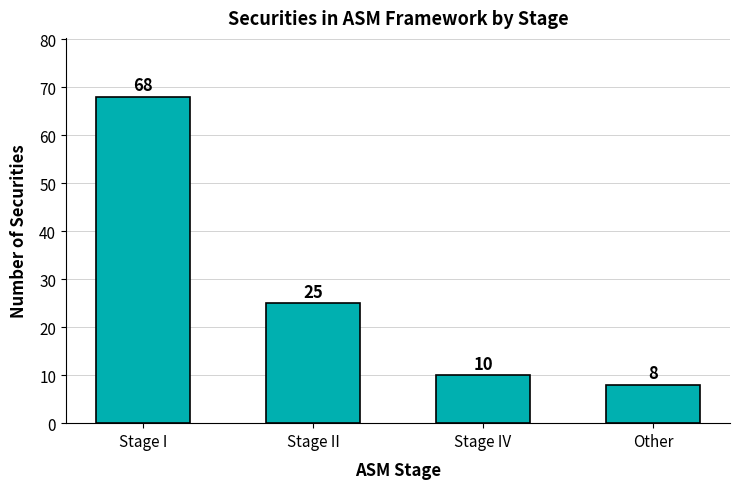

The value at Other is 3. True or false?

False